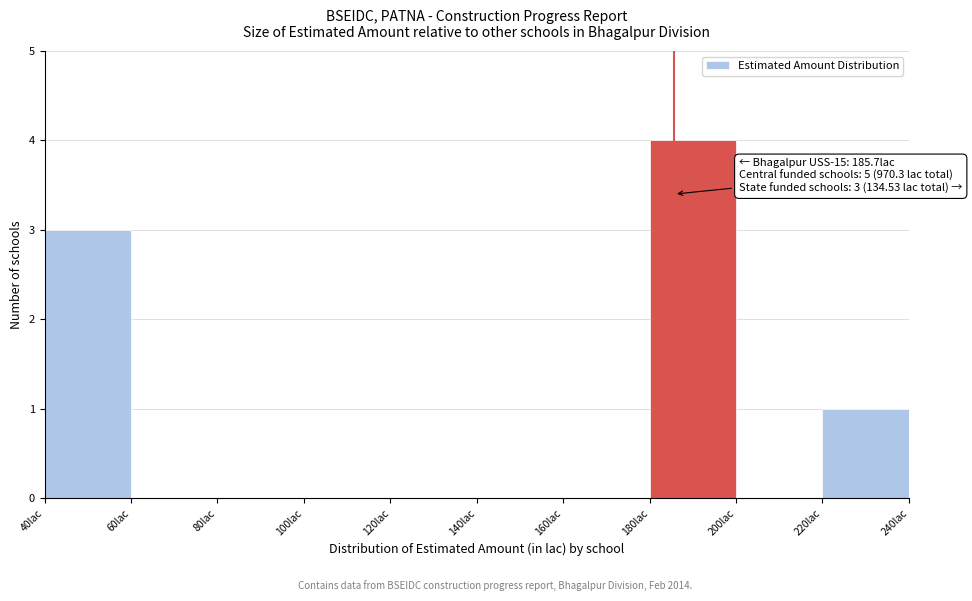

Over which range of the x-axis is the bar tallest?

180 to 200